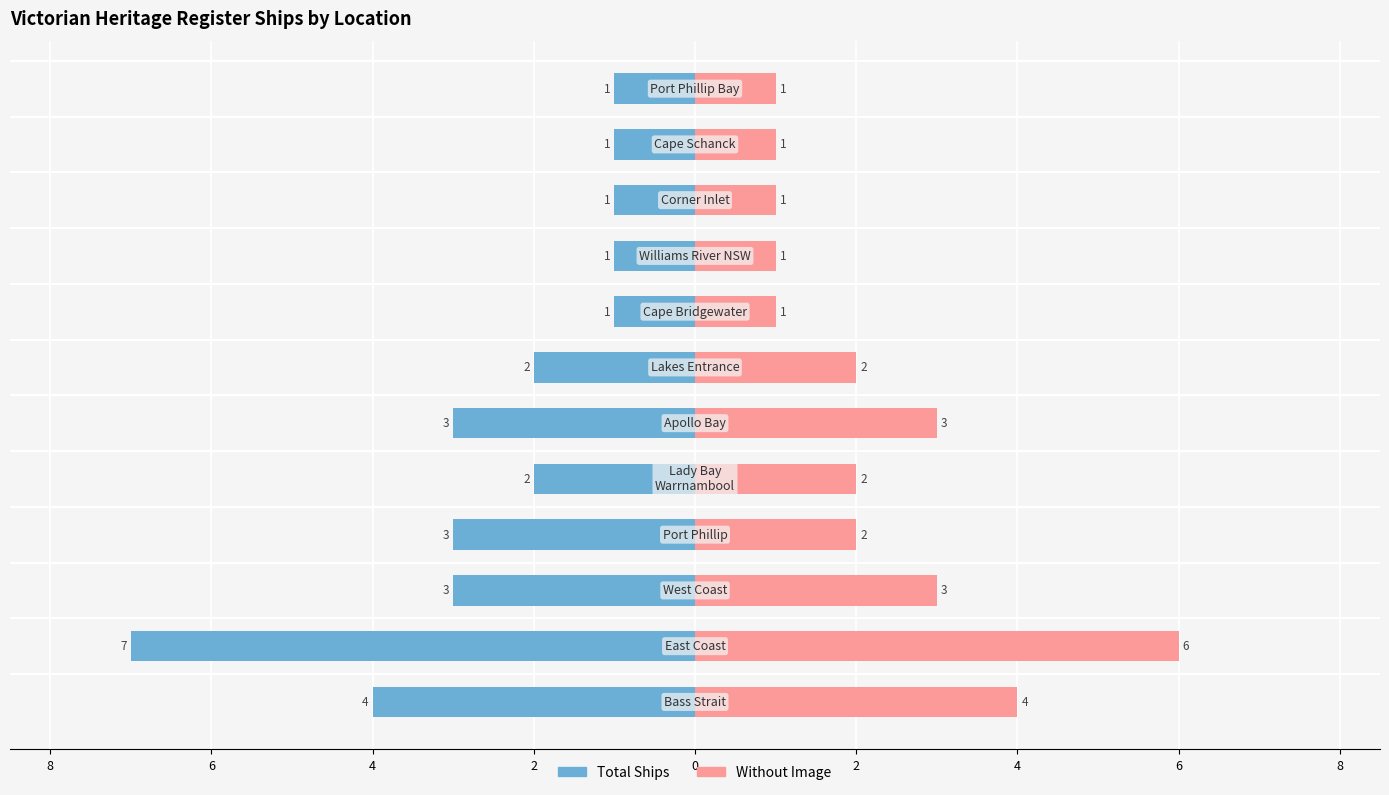

How many groups of bars are there?

12